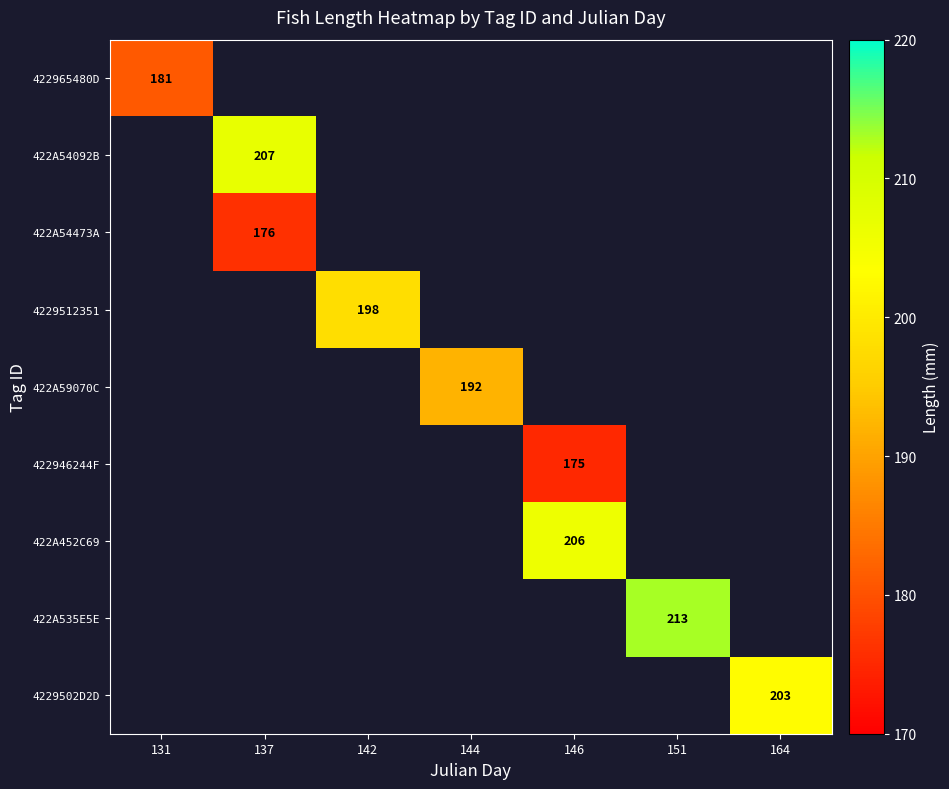

Which label corresponds to the smallest value in the chart?

146